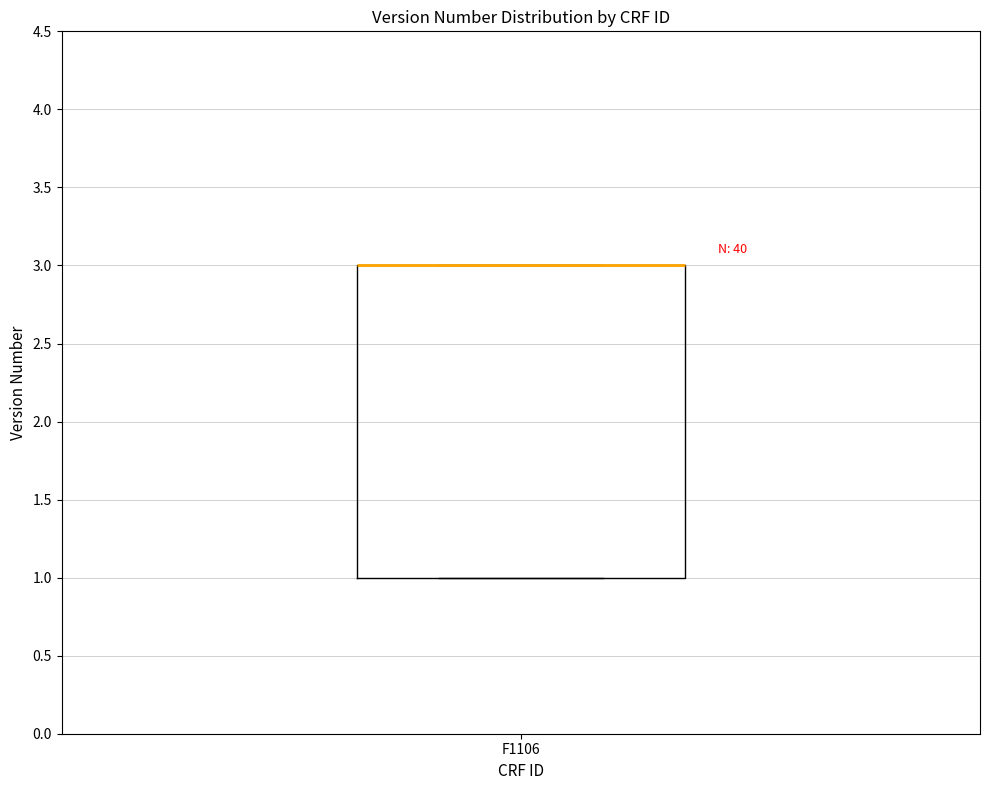

Read this box plot against the y-axis: the position of the median line, the range covered by the box, and the ends of both whiskers. The values are not printed on the chart, so give them approximately, as read against the axis.

median 3 (drawn on the box's upper edge), box 1 to 3, whiskers 1 to 3